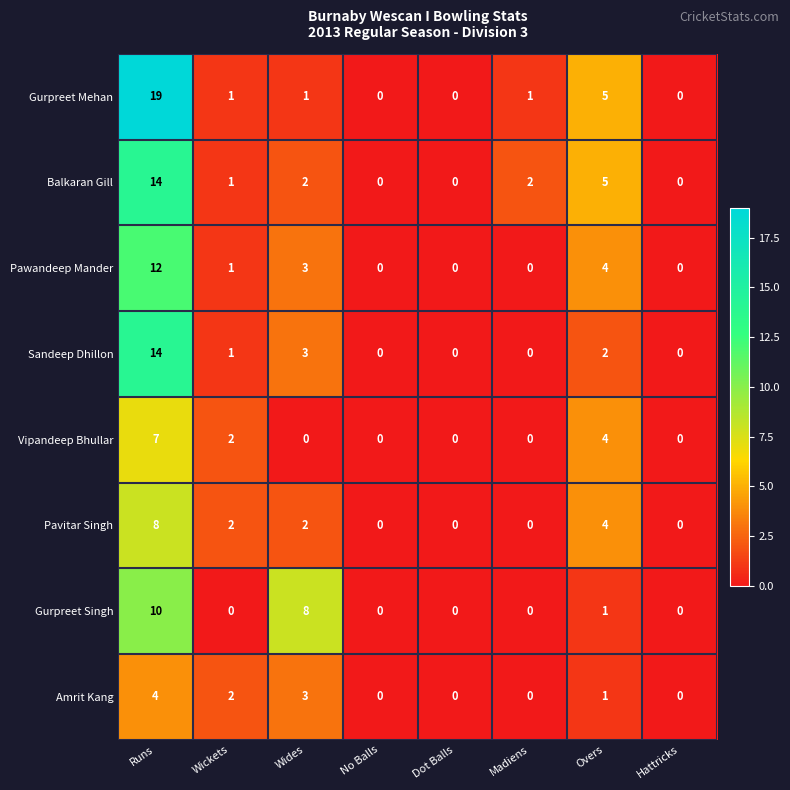

What is the total value across all series at Wickets?

10